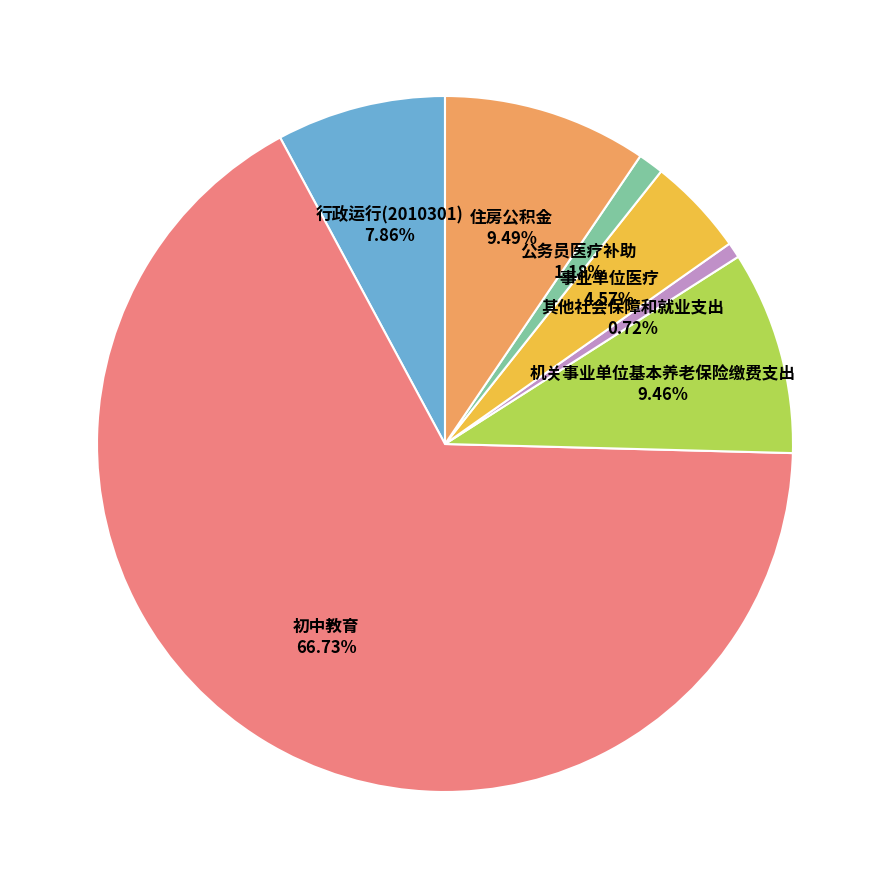

What is the largest slice in the pie chart?

初中教育